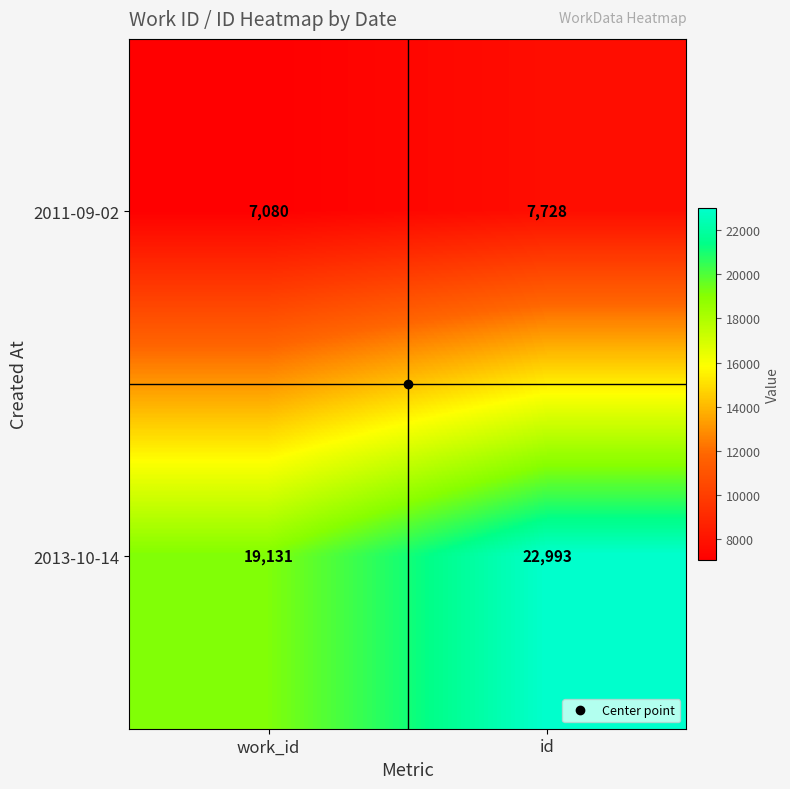

Rank the series by their average value, from lowest to highest.

2011-09-02, 2013-10-14